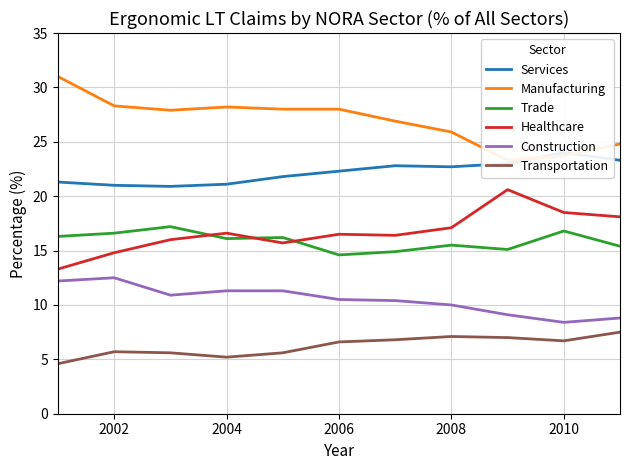

The value of Healthcare at 2002 is 3.8. True or false?

False